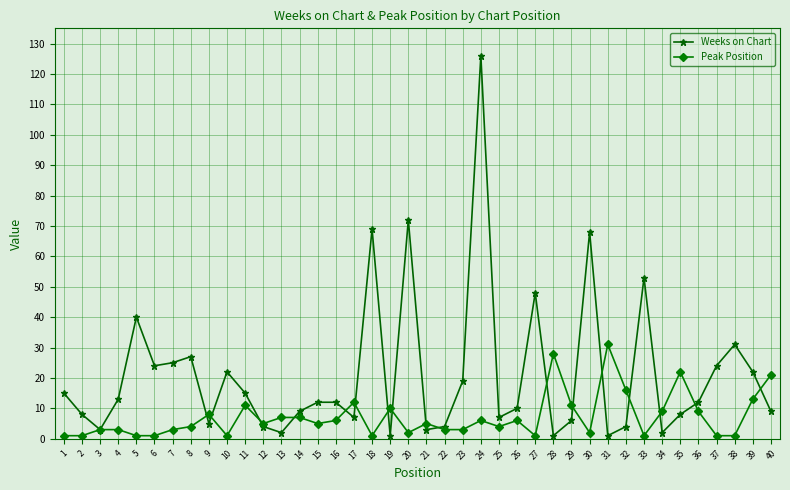

List the series in order of their peak value, highest first.

Weeks on Chart, Peak Position